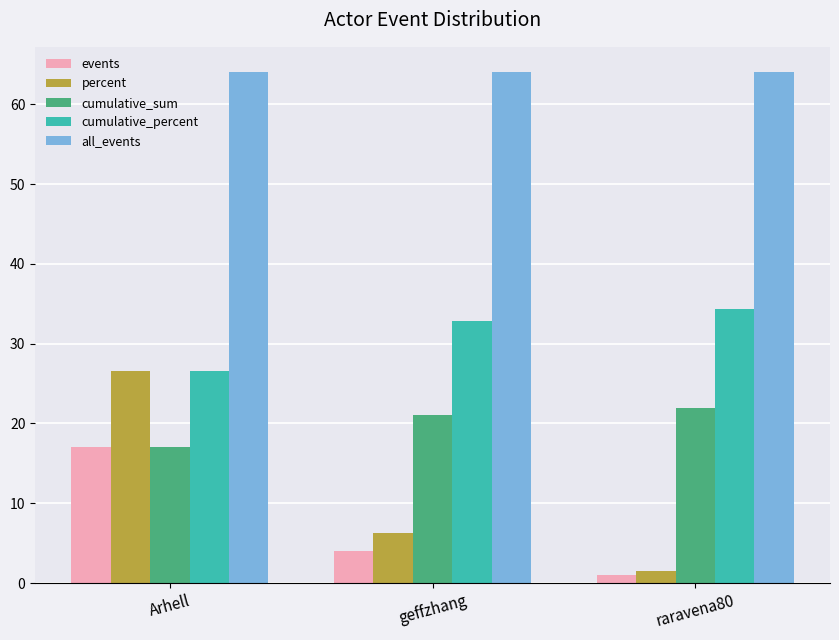

Rank the series by their maximum value, from lowest to highest.

events, cumulative_sum, percent, cumulative_percent, all_events